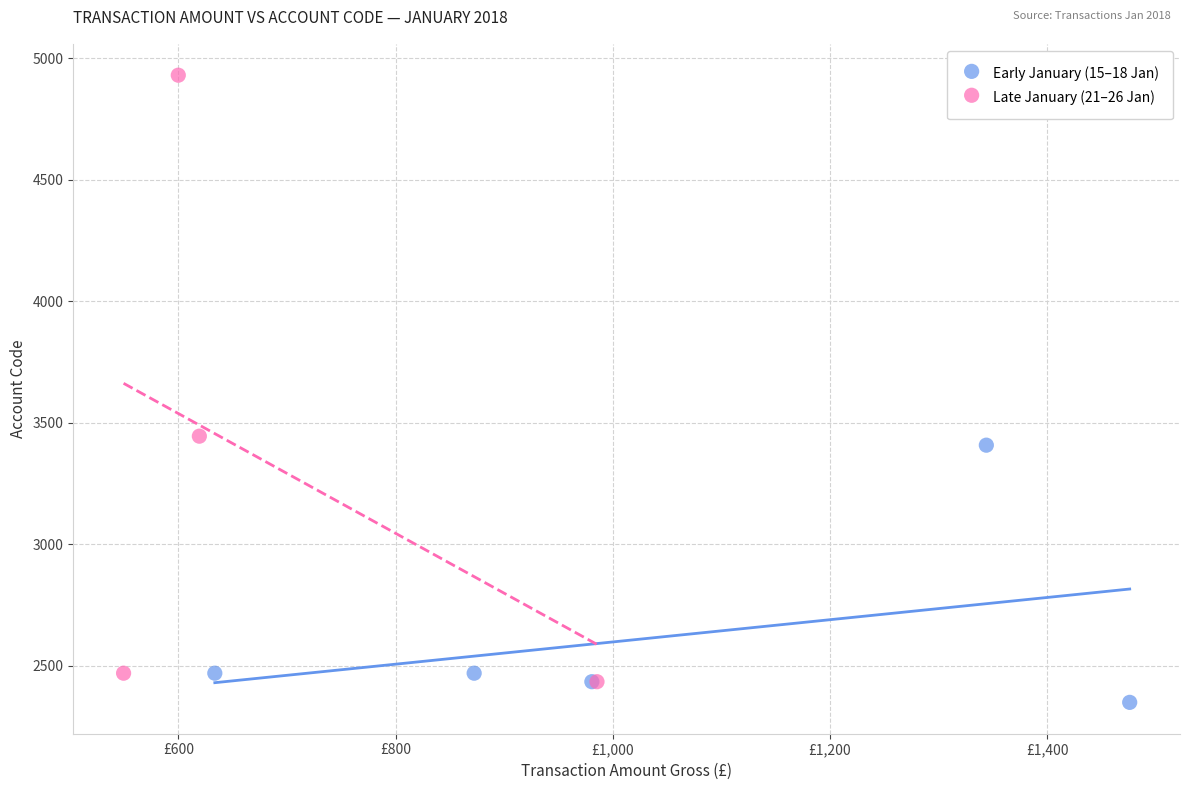

Which series contains the highest Y value?

Late January (21–26 Jan)